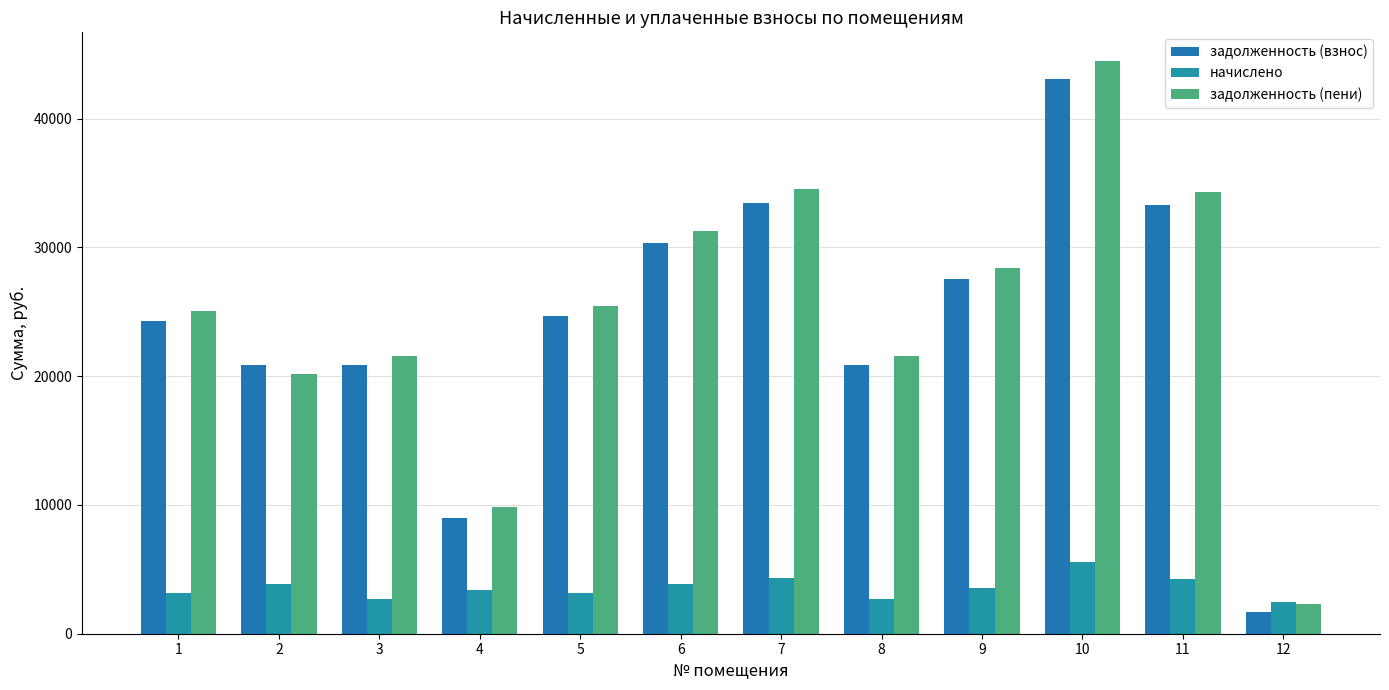

Rank the categories by задолженность (взнос) value from lowest to highest.

12, 4, 2, 3, 8, 1, 5, 9, 6, 11, 7, 10